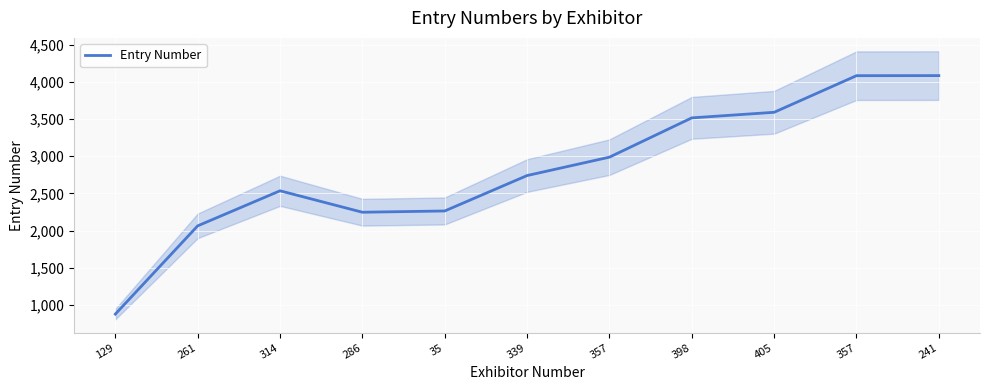

Between 286 and 261, which is larger?

286